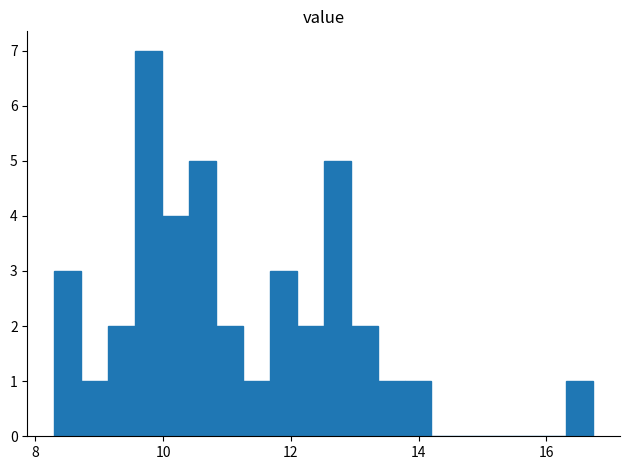

Around what value on the x-axis is the tallest bar? Give the approximate position of its centre, as read against the axis.

9.8